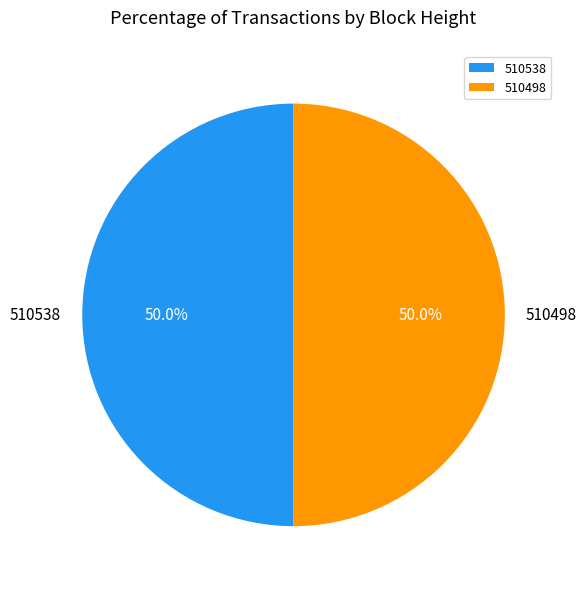

True or false: 510538 accounts for 50% of the total.

True